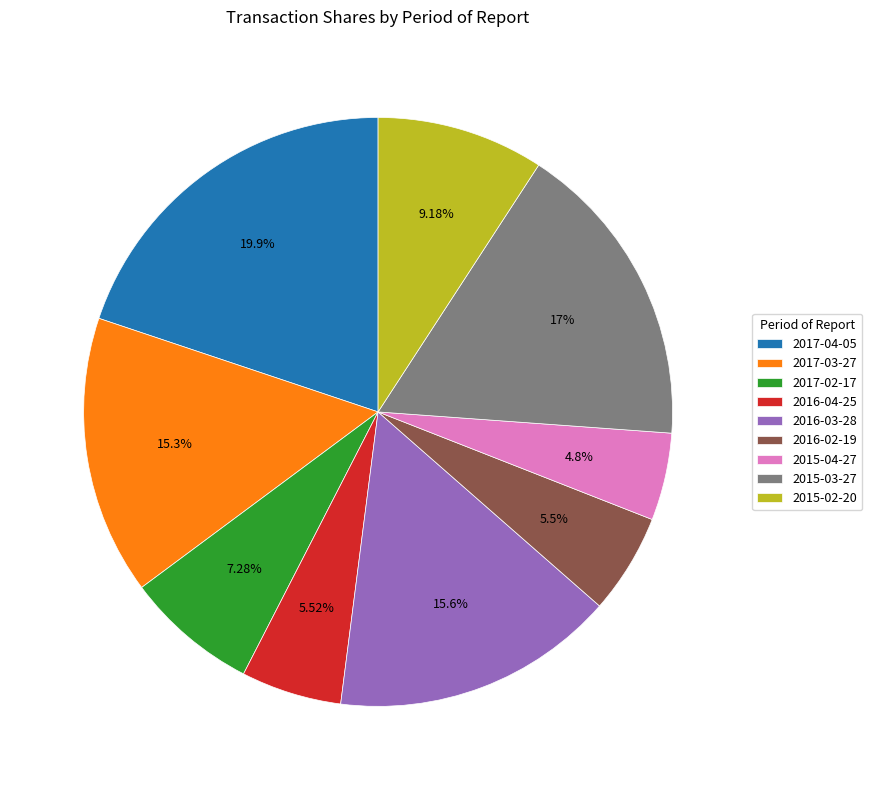

To the nearest percent, what is the difference between the 2017-04-05 and 2016-04-25 slice percentages?

14%